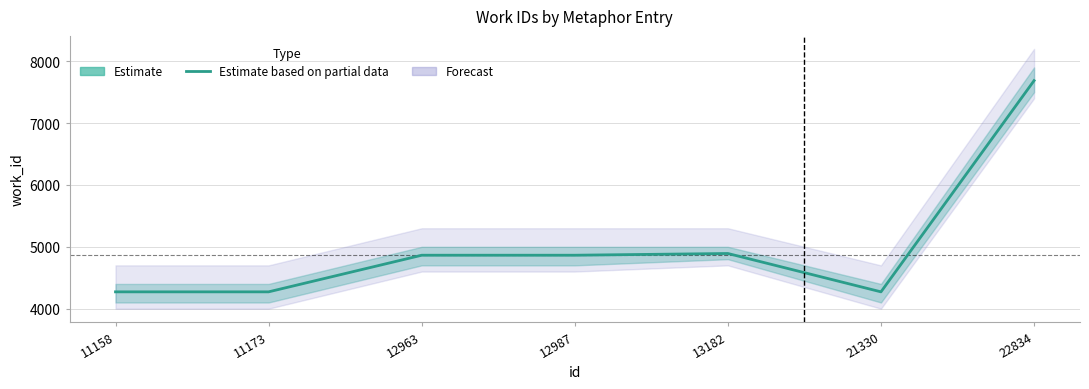

What is the smallest value displayed?

4272